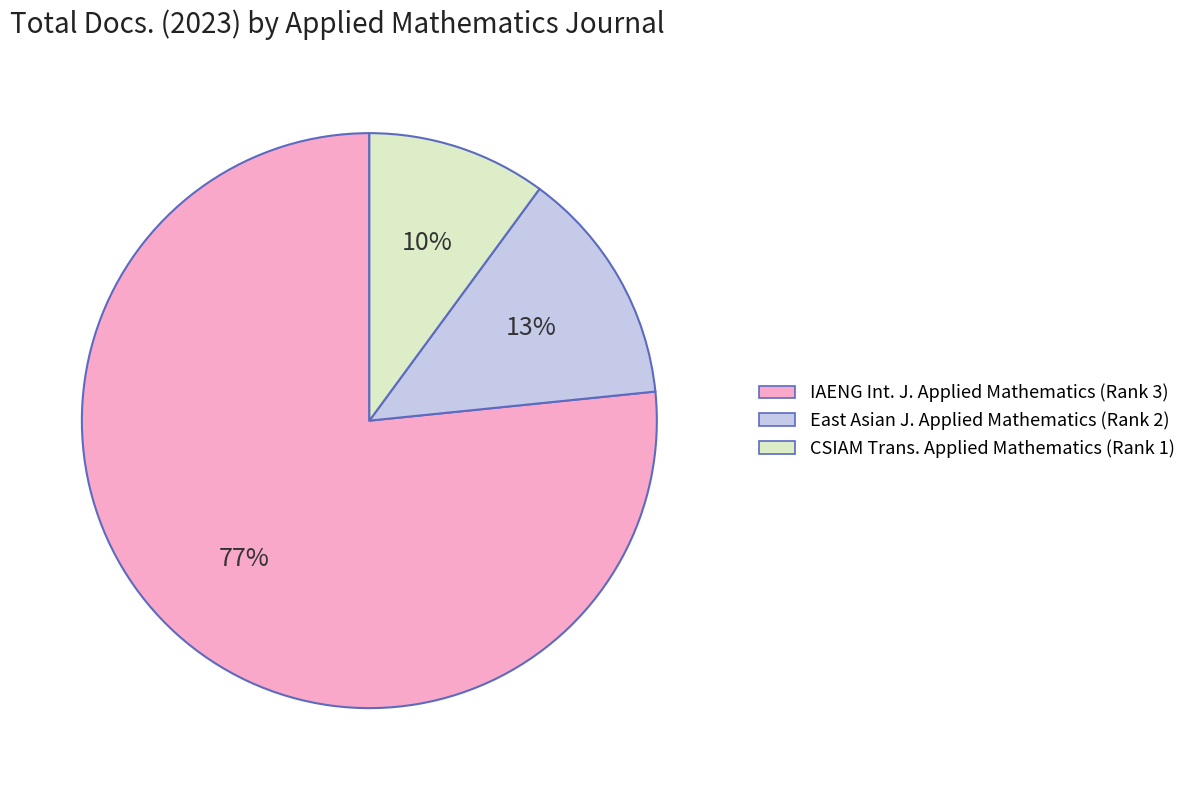

How many slices are in this pie chart?

3